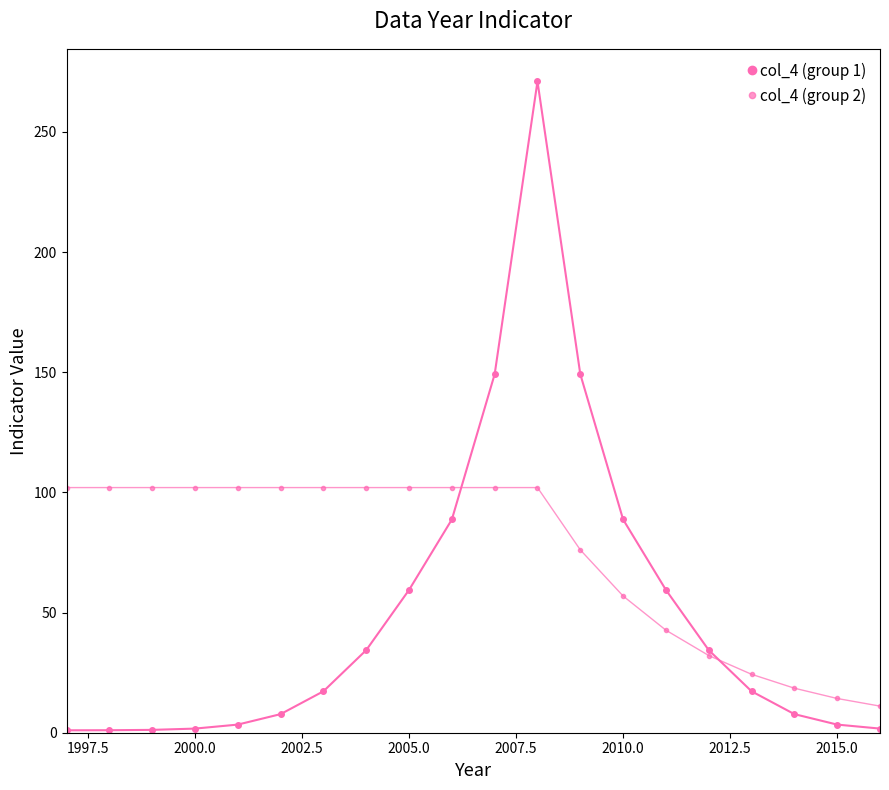

How many categories are shown in the chart?

20